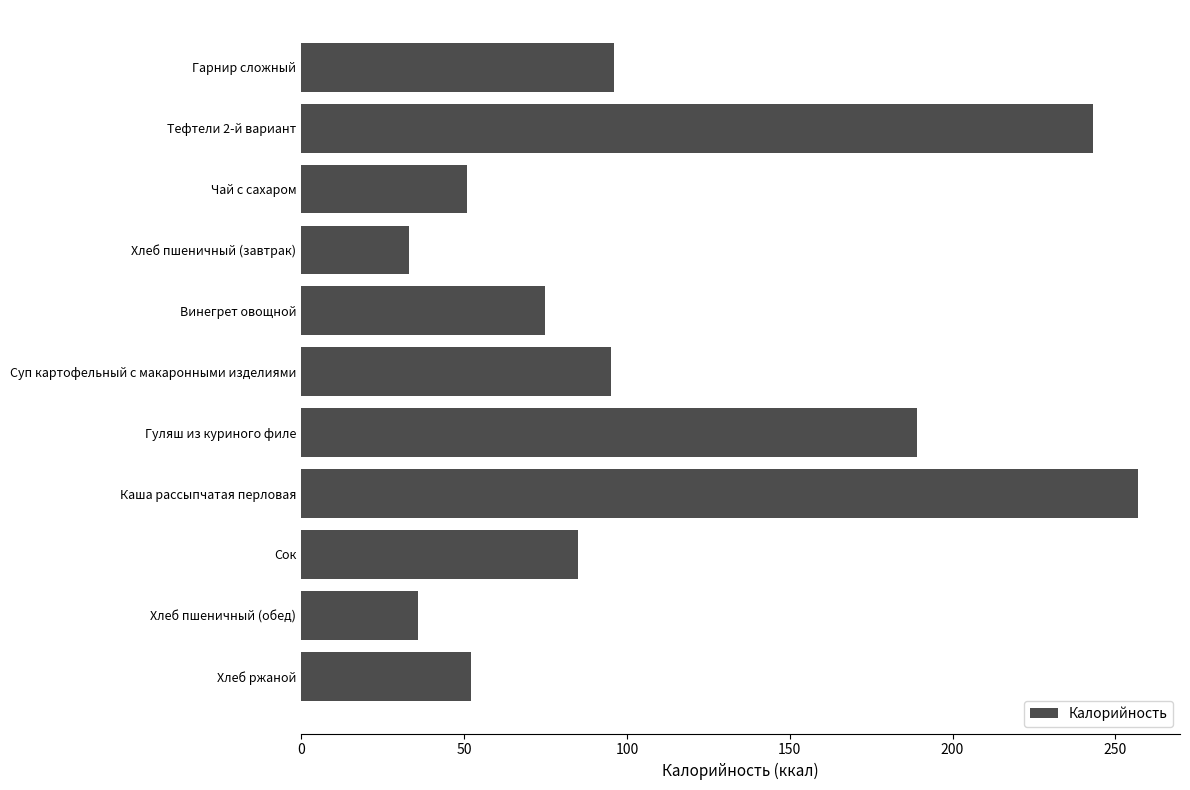

At which label is the value closest to 145?

Гуляш из куриного филе